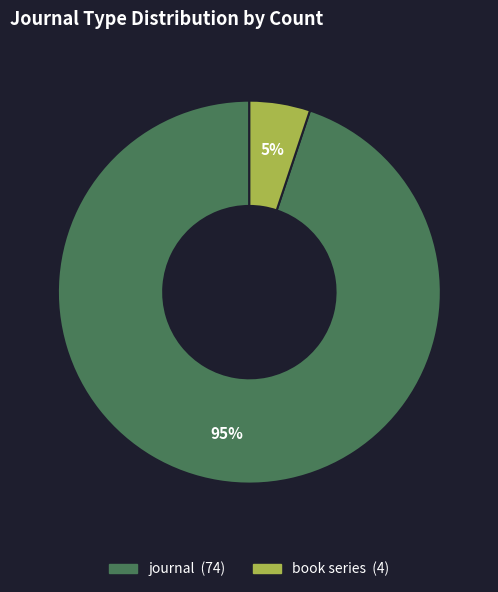

Is it true that journal is 95% of the pie?

True